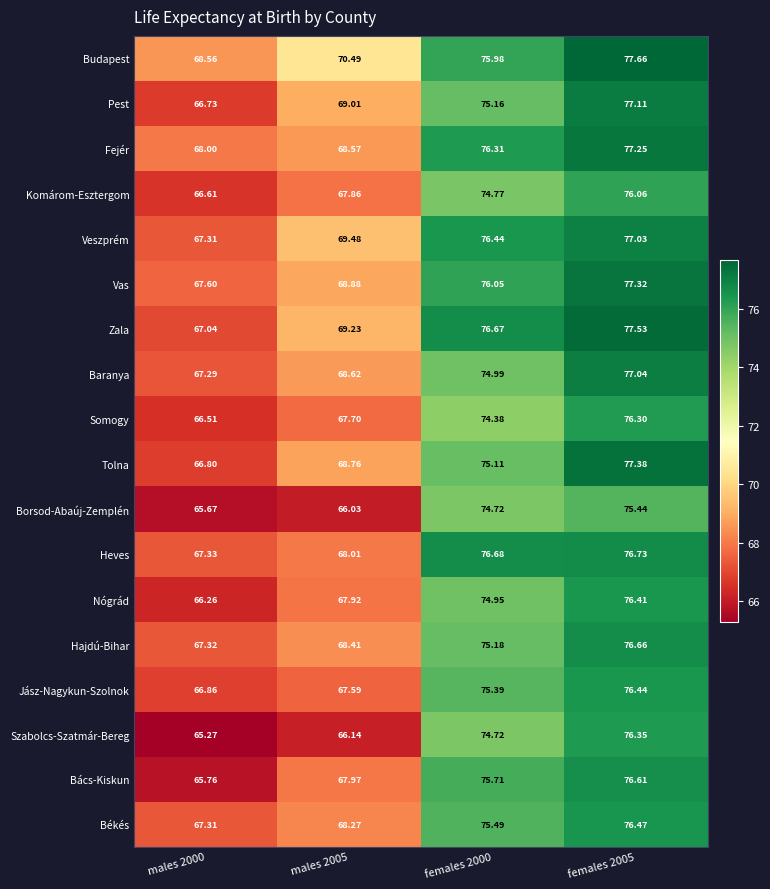

List the series in order of their peak value, highest first.

Budapest, Zala, Tolna, Vas, Fejér, Pest, Baranya, Veszprém, Heves, Hajdú-Bihar, Bács-Kiskun, Békés, Jász-Nagykun-Szolnok, Nógrád, Szabolcs-Szatmár-Bereg, Somogy, Komárom-Esztergom, Borsod-Abaúj-Zemplén